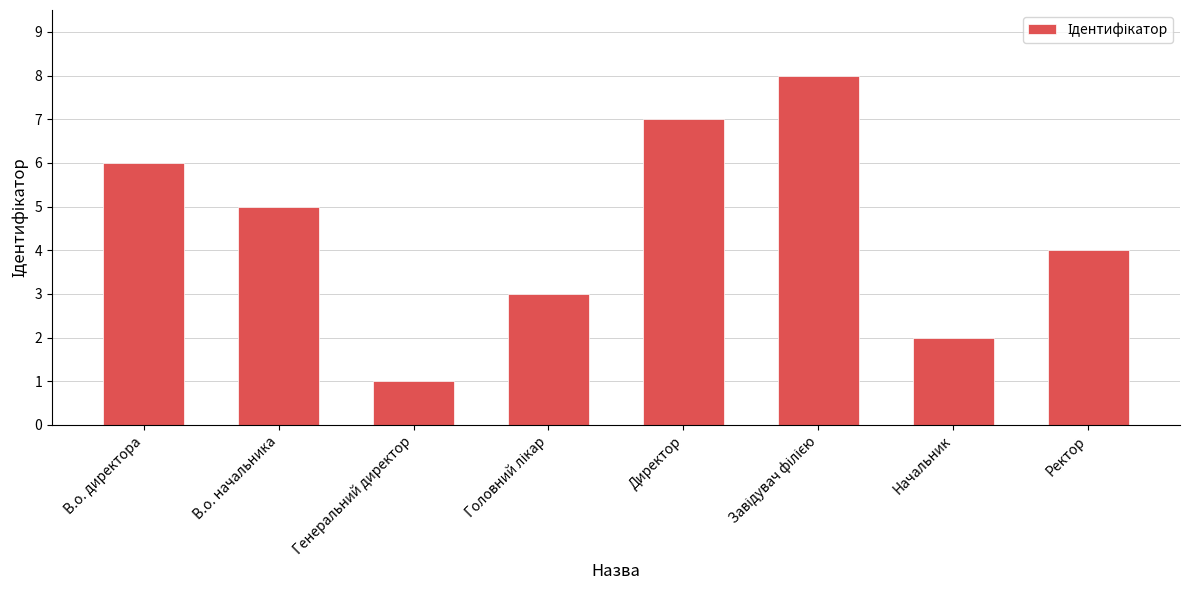

What is the label of the 3rd bar from the left?

Генеральний директор